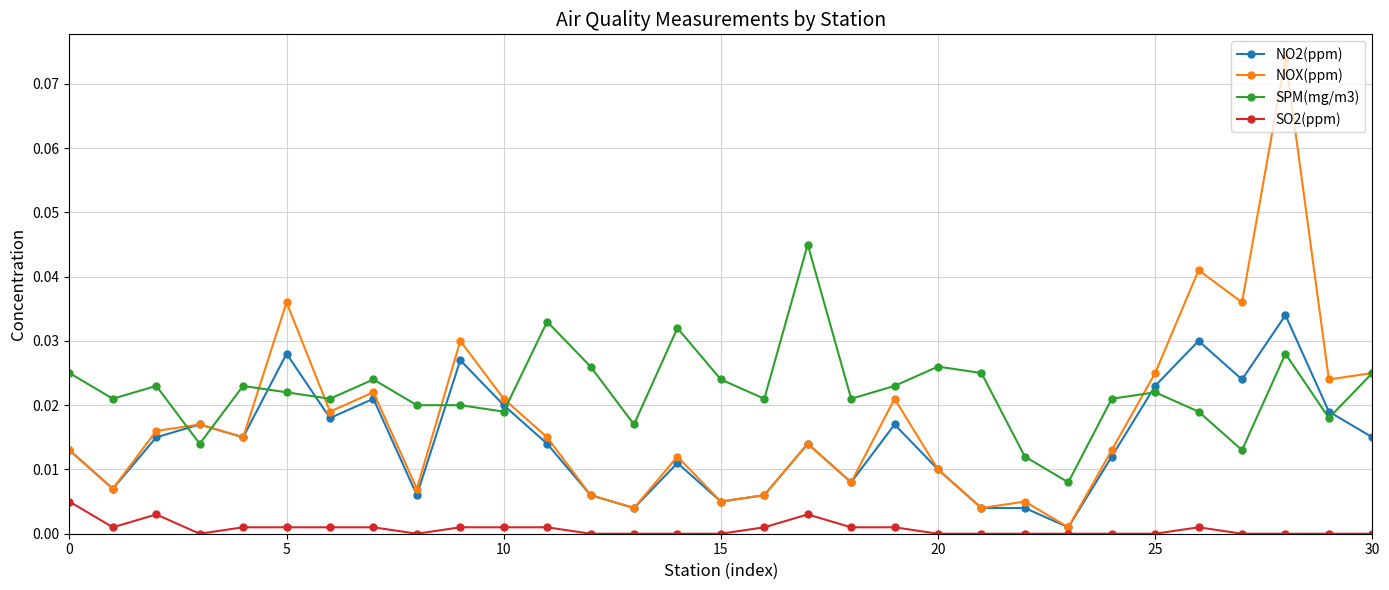

Which series has the largest total across all categories?

SPM(mg/m3)